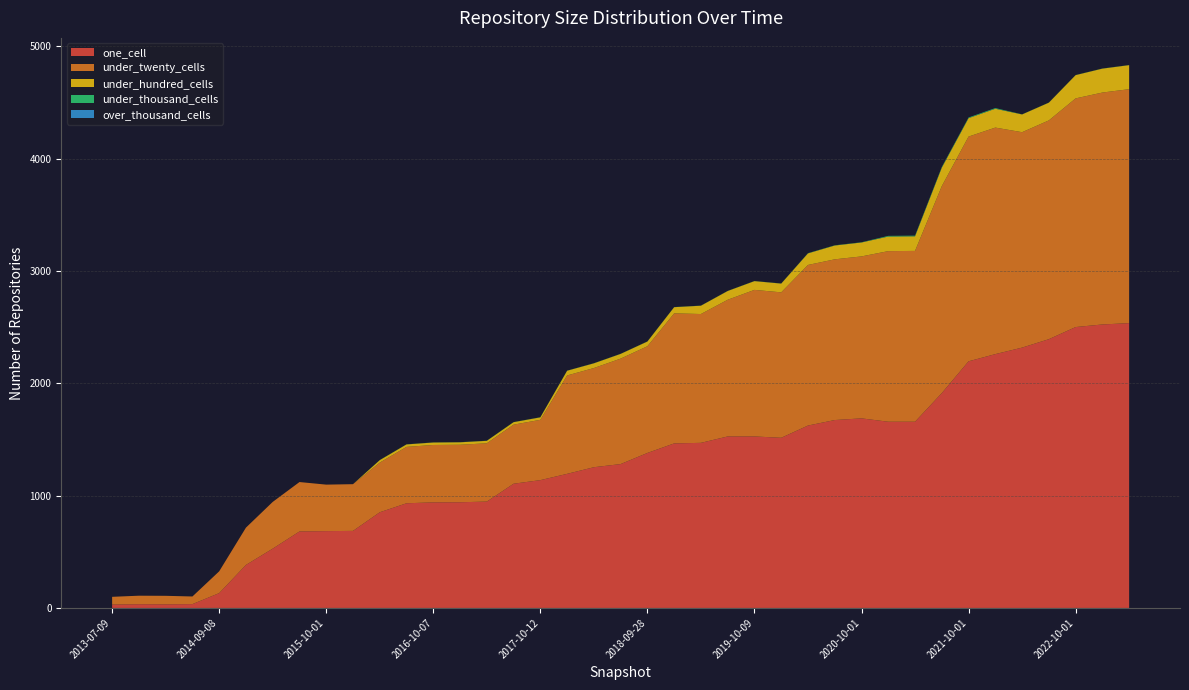

Reading left to right, transcribe all the data shown in this chart.

one_cell: 2013-07-09=30	2013-09-10=33	2013-12-20=32	2014-03-28=34	2014-09-08=132	2015-01-19=383	2015-04-09=528	2015-07-03=681	2015-10-01=684	2016-01-04=686	2016-04-05=852	2016-07-04=932	2016-10-07=940	2016-12-27=941	2017-04-12=947	2017-07-24=1106	2017-10-12=1138	2017-12-22=1194	2018-04-09=1253	2018-07-11=1281	2018-09-28=1380	2019-01-01=1465	2019-04-06=1470	2019-07-01=1527	2019-10-09=1527	2020-01-01=1515	2020-04-01=1624	2020-07-01=1673	2020-10-01=1688	2021-01-01=1658	2021-04-01=1658	2021-07-01=1913	2021-10-01=2196	2022-01-01=2260	2022-04-01=2318	2022-07-01=2393	2022-10-01=2501	2023-01-01=2524	2023-04-01=2536
under_twenty_cells: 2013-07-09=69	2013-09-10=76	2013-12-20=76	2014-03-28=68	2014-09-08=194	2015-01-19=332	2015-04-09=416	2015-07-03=440	2015-10-01=414	2016-01-04=416	2016-04-05=442	2016-07-04=502	2016-10-07=511	2016-12-27=512	2017-04-12=519	2017-07-24=526	2017-10-12=537	2017-12-22=876	2018-04-09=883	2018-07-11=939	2018-09-28=950	2019-01-01=1158	2019-04-06=1147	2019-07-01=1217	2019-10-09=1305	2020-01-01=1295	2020-04-01=1430	2020-07-01=1431	2020-10-01=1442	2021-01-01=1519	2021-04-01=1521	2021-07-01=1843	2021-10-01=2001	2022-01-01=2017	2022-04-01=1918	2022-07-01=1948	2022-10-01=2036	2023-01-01=2065	2023-04-01=2083
under_hundred_cells: 2013-07-09=0	2013-09-10=0	2013-12-20=0	2014-03-28=0	2014-09-08=0	2015-01-19=0	2015-04-09=0	2015-07-03=0	2015-10-01=0	2016-01-04=0	2016-04-05=22	2016-07-04=22	2016-10-07=22	2016-12-27=22	2017-04-12=22	2017-07-24=22	2017-10-12=22	2017-12-22=42	2018-04-09=42	2018-07-11=42	2018-09-28=42	2019-01-01=55	2019-04-06=74	2019-07-01=78	2019-10-09=78	2020-01-01=78	2020-04-01=103	2020-07-01=123	2020-10-01=124	2021-01-01=130	2021-04-01=130	2021-07-01=164	2021-10-01=164	2022-01-01=168	2022-04-01=158	2022-07-01=158	2022-10-01=207	2023-01-01=213	2023-04-01=214
under_thousand_cells: 2013-07-09=0	2013-09-10=0	2013-12-20=0	2014-03-28=0	2014-09-08=0	2015-01-19=0	2015-04-09=0	2015-07-03=0	2015-10-01=0	2016-01-04=0	2016-04-05=1	2016-07-04=1	2016-10-07=1	2016-12-27=1	2017-04-12=1	2017-07-24=1	2017-10-12=1	2017-12-22=1	2018-04-09=1	2018-07-11=1	2018-09-28=1	2019-01-01=1	2019-04-06=1	2019-07-01=1	2019-10-09=1	2020-01-01=1	2020-04-01=2	2020-07-01=2	2020-10-01=2	2021-01-01=6	2021-04-01=6	2021-07-01=6	2021-10-01=6	2022-01-01=6	2022-04-01=1	2022-07-01=1	2022-10-01=1	2023-01-01=1	2023-04-01=1
over_thousand_cells: 2013-07-09=0	2013-09-10=0	2013-12-20=0	2014-03-28=0	2014-09-08=0	2015-01-19=0	2015-04-09=0	2015-07-03=0	2015-10-01=0	2016-01-04=0	2016-04-05=0	2016-07-04=0	2016-10-07=0	2016-12-27=0	2017-04-12=0	2017-07-24=0	2017-10-12=0	2017-12-22=0	2018-04-09=0	2018-07-11=0	2018-09-28=0	2019-01-01=0	2019-04-06=0	2019-07-01=0	2019-10-09=0	2020-01-01=0	2020-04-01=0	2020-07-01=0	2020-10-01=0	2021-01-01=0	2021-04-01=0	2021-07-01=0	2021-10-01=0	2022-01-01=0	2022-04-01=0	2022-07-01=0	2022-10-01=0	2023-01-01=0	2023-04-01=0